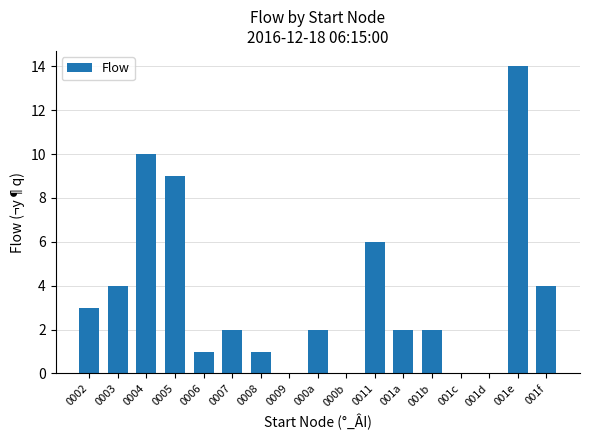

Read the value at 0011, to the nearest 5.

5